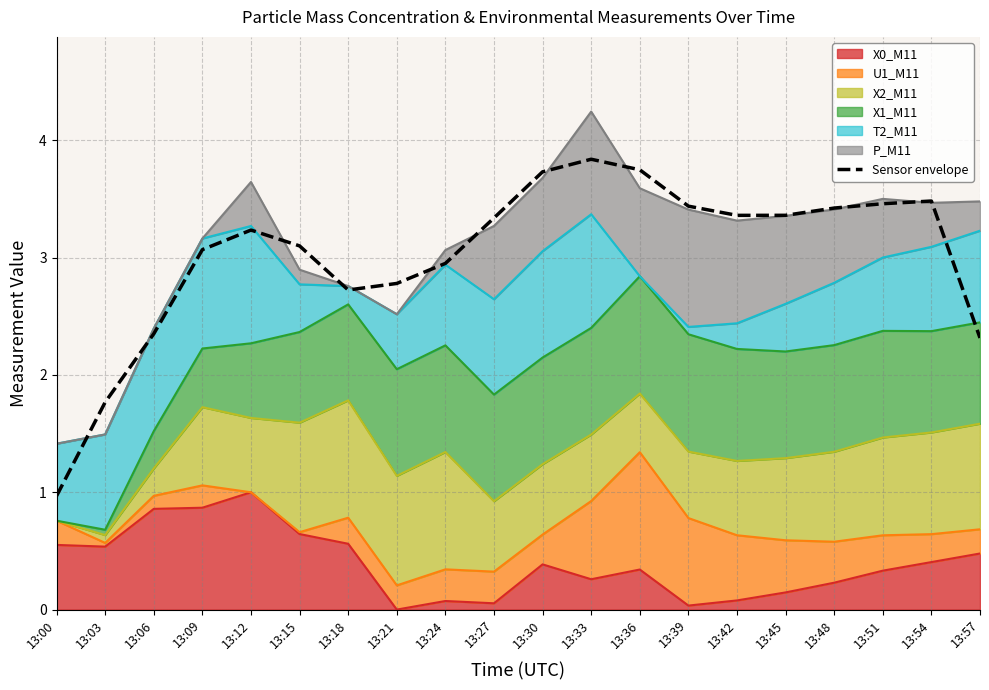

List the labels in order of value, smallest first.

13:00, 13:03, 13:57, 13:06, 13:18, 13:21, 13:24, 13:09, 13:15, 13:12, 13:27, 13:42, 13:45, 13:48, 13:39, 13:51, 13:54, 13:30, 13:36, 13:33